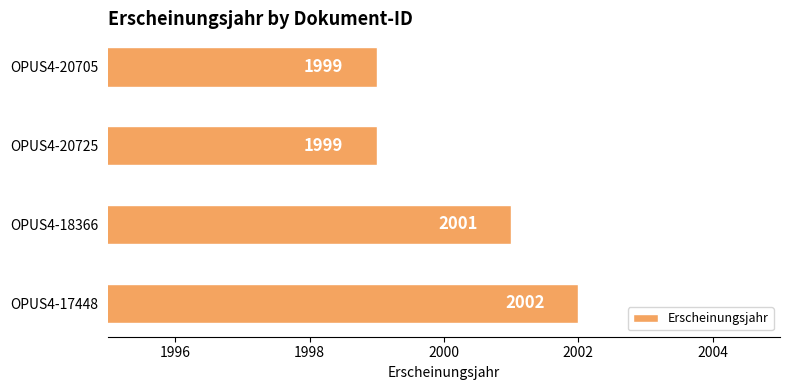

Approximately how many times larger is the value at OPUS4-17448 compared to OPUS4-20705?

1.0